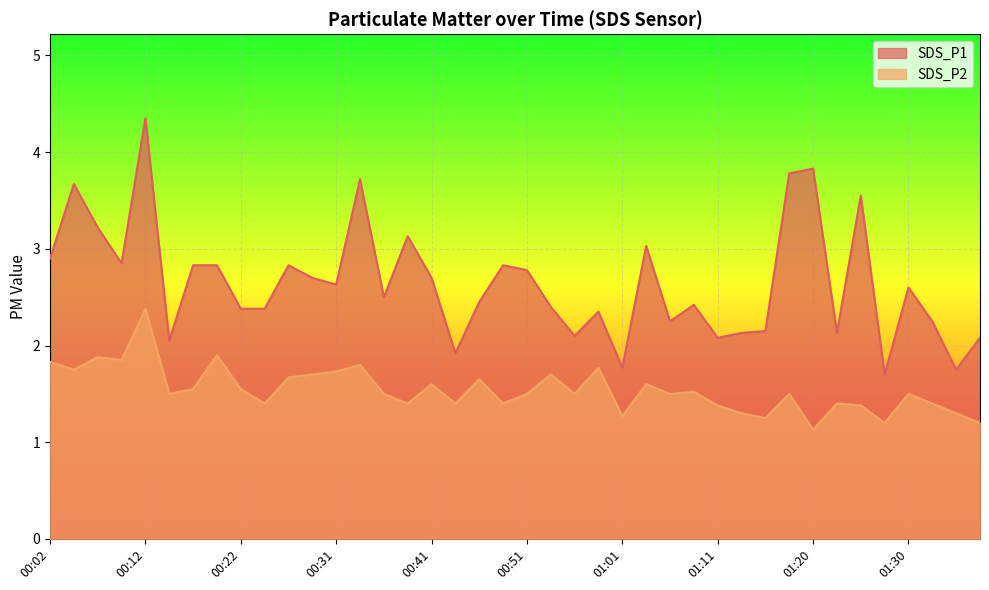

What is the average value of the SDS_P1 series?

2.6